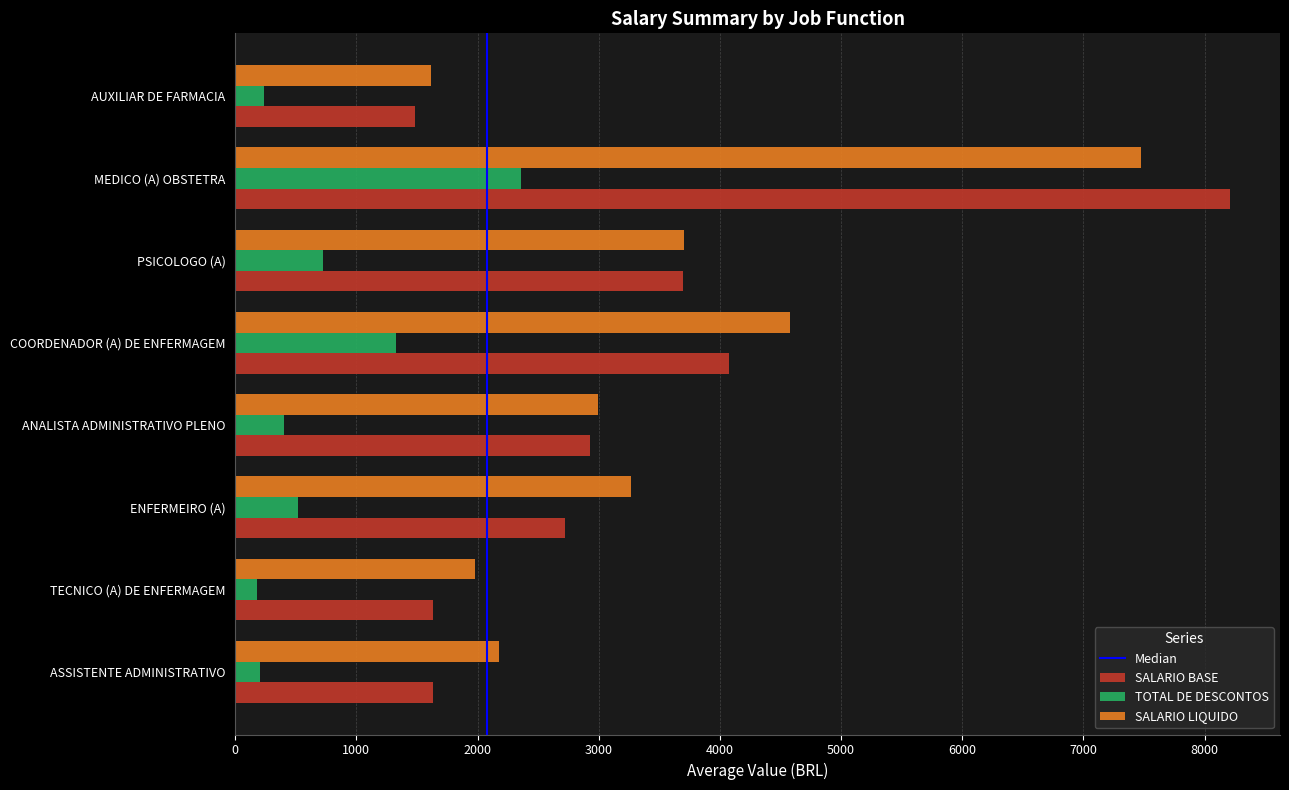

Which series changed the most between ENFERMEIRO (A) and MEDICO (A) OBSTETRA?

SALARIO BASE